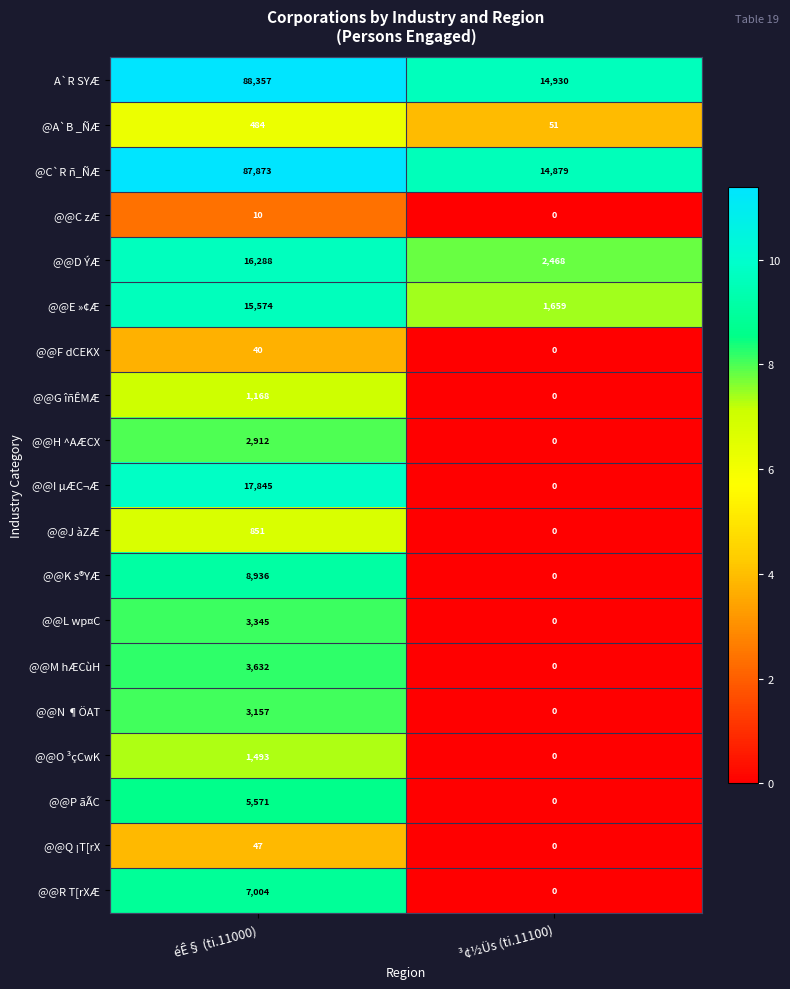

Which label corresponds to the smallest value in the chart?

³¢½Üs (ti.11100)